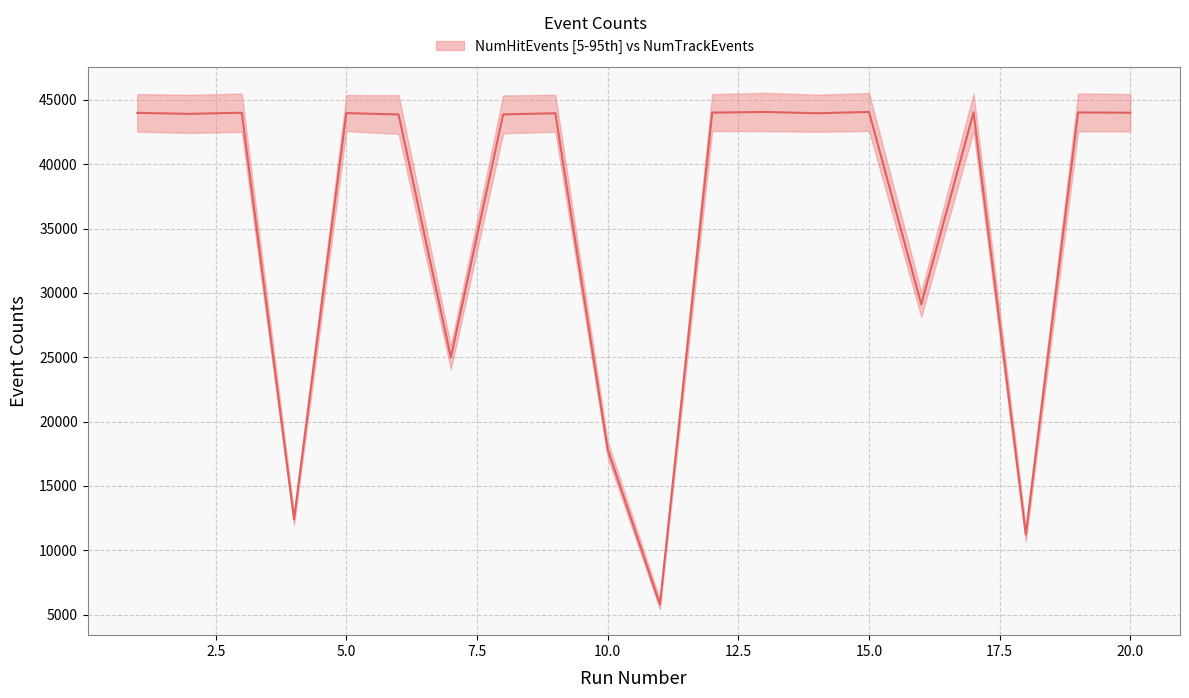

The chart shows a value of 44007 at 5.0. True or false?

True